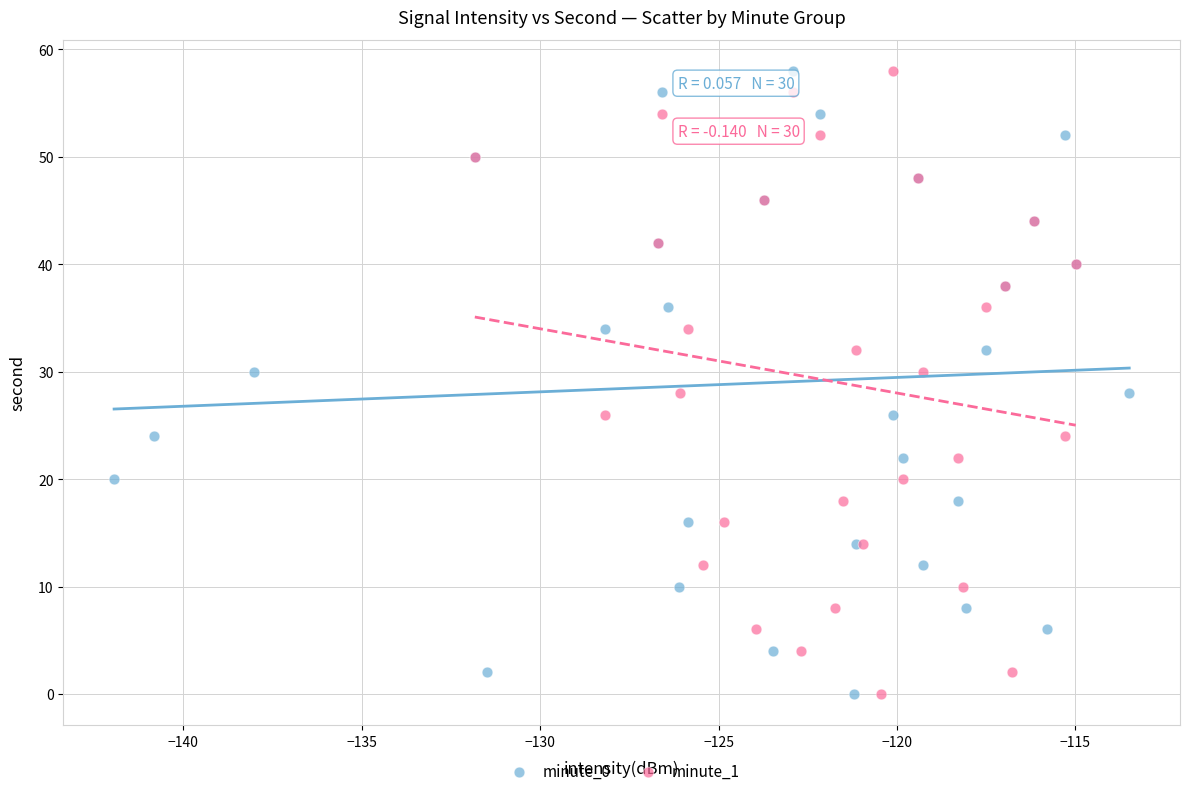

What are all the series names shown in the legend?

minute_0, minute_1